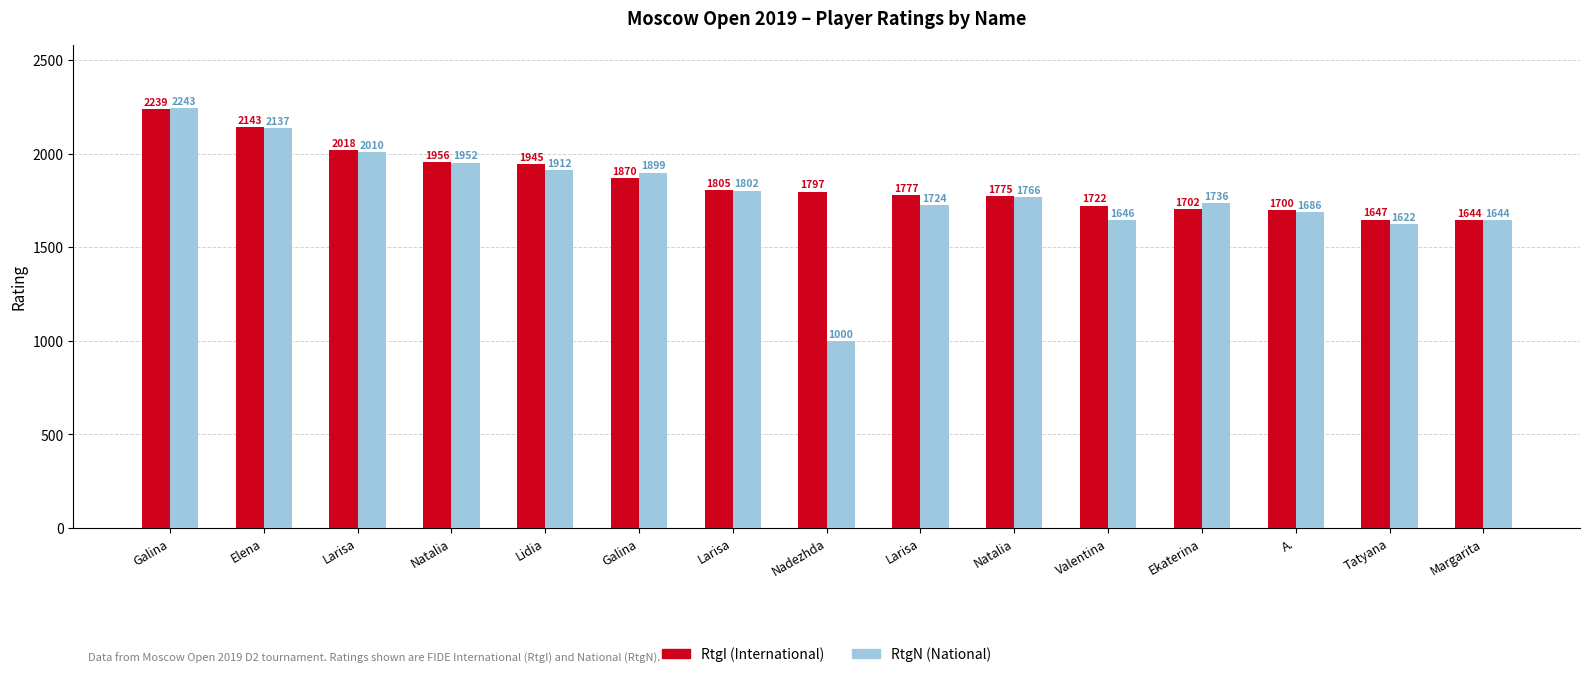

Rank the series by their average value, from lowest to highest.

RtgN (National), RtgI (International)